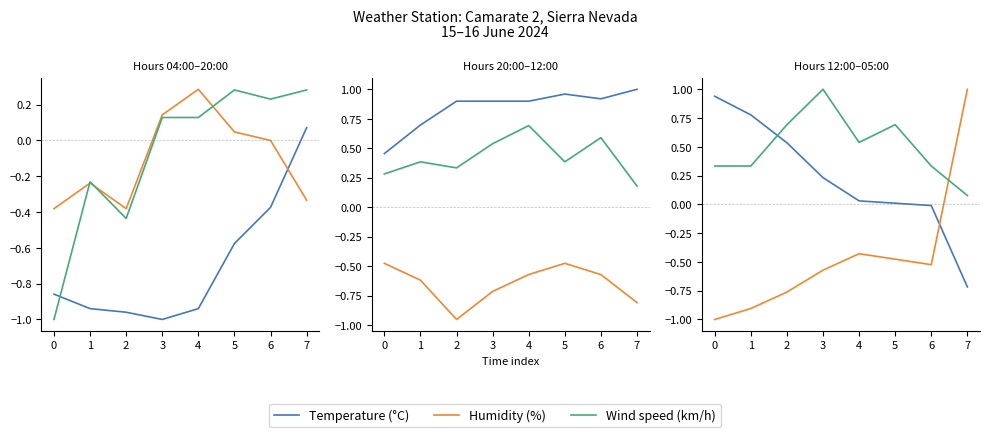

What are all the series names shown in the legend?

Temperature (°C), Humidity (%), Wind speed (km/h)